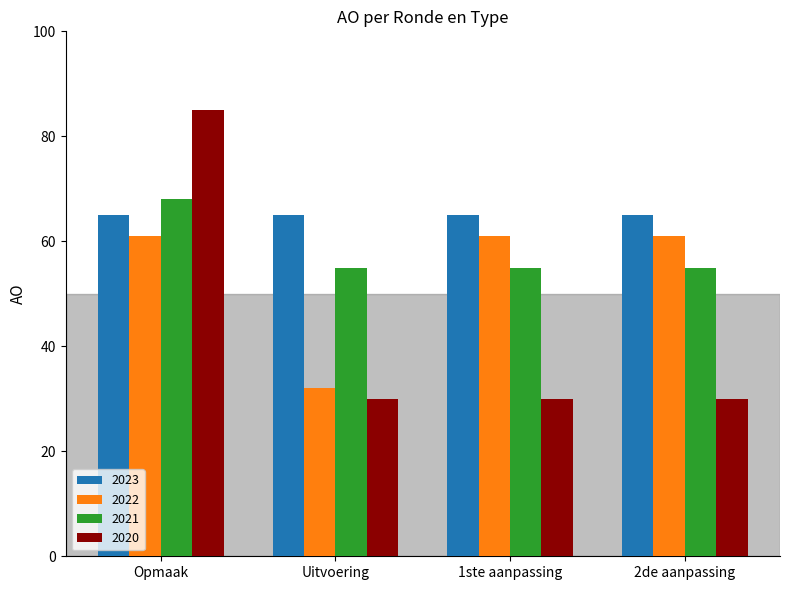

What are all the series names shown in the legend?

2023, 2022, 2021, 2020